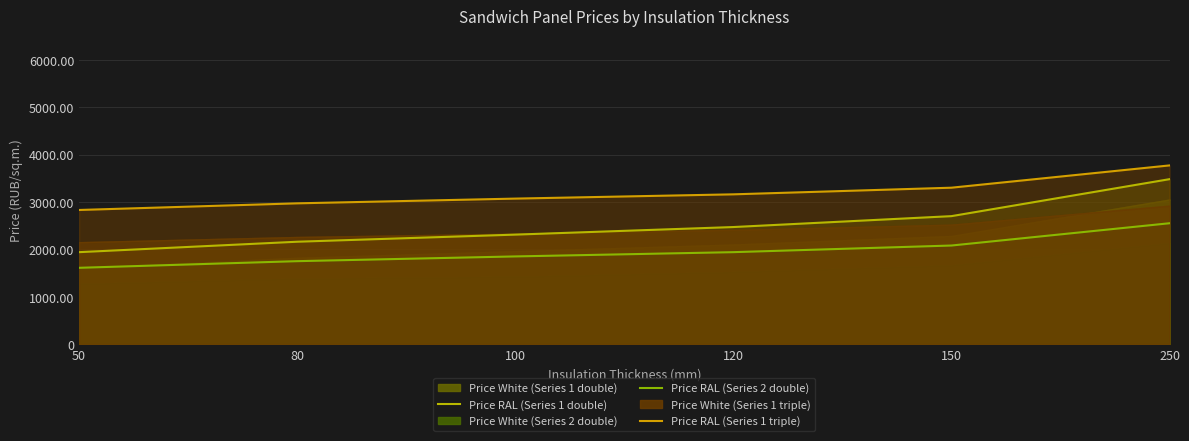

What is the greatest value displayed?

3770